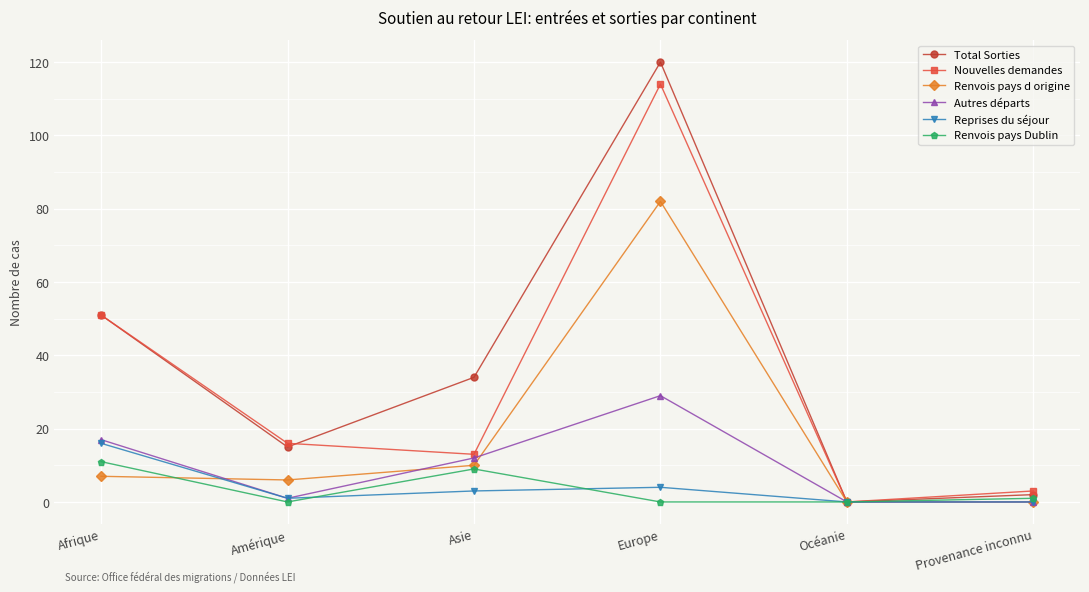

Which series has the largest range (max minus min)?

Total Sorties